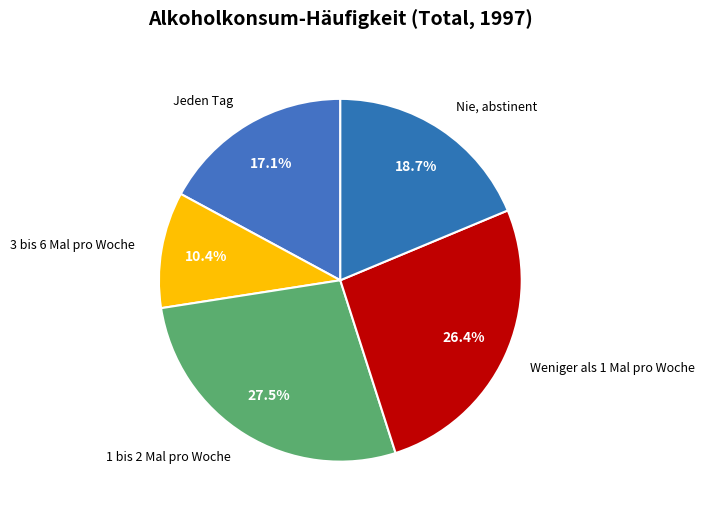

To the nearest percent, what is the average slice percentage?

20%